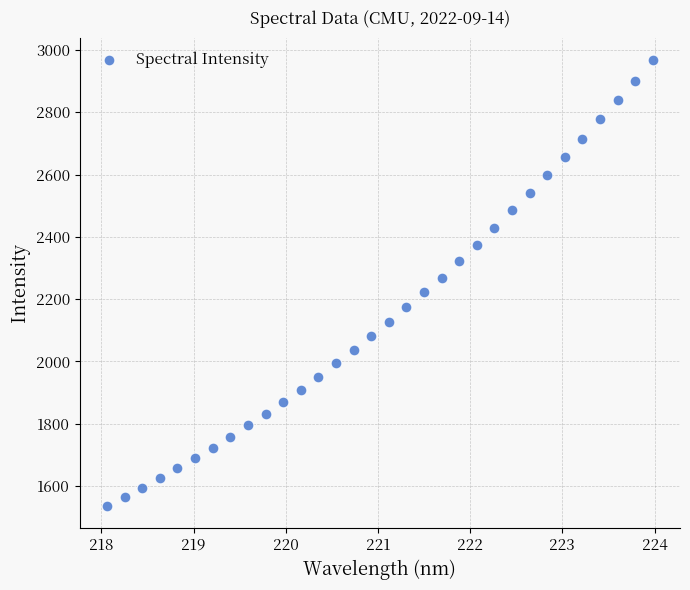

What is the range of Y values (max minus min)?

1430.4